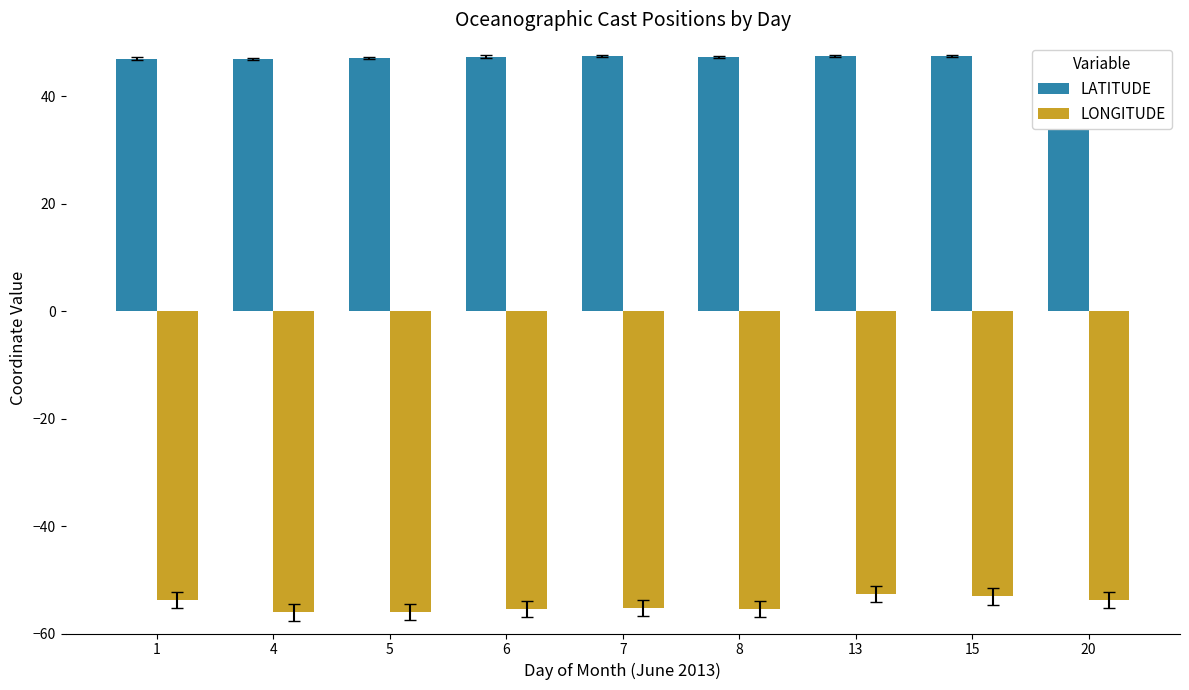

What is the smallest value displayed?

-56.1